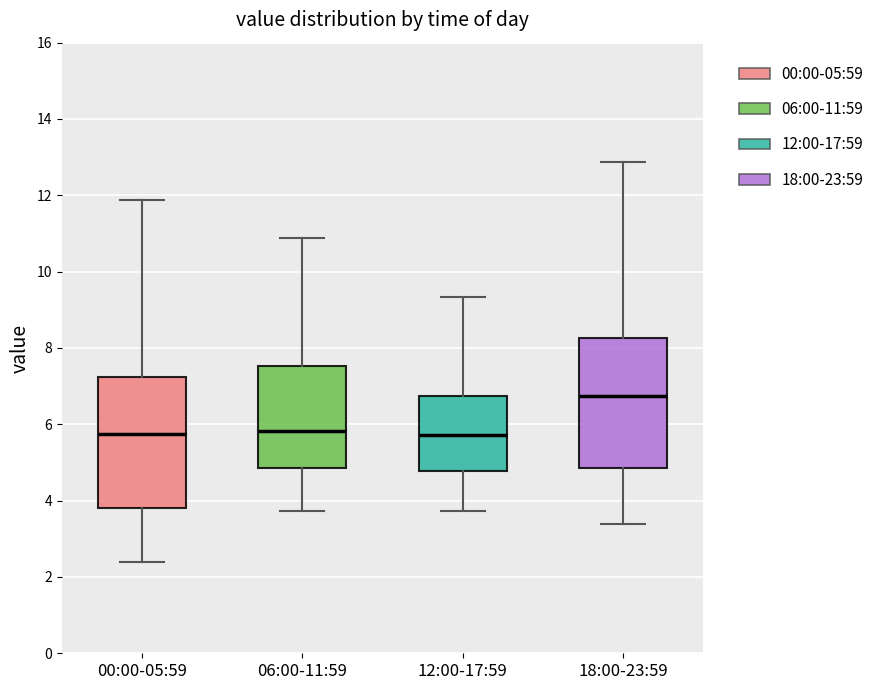

Reading left to right, transcribe this box plot: for each box, give where its median line is, the range the box spans, and where its two whiskers end, as read against the y-axis. The values are not printed on the chart, so give them approximately, as read against the axis.

00:00-05:59: median 5.8, box 3.8 to 7.2, whiskers 2.4 to 11.8
06:00-11:59: median 5.8, box 4.8 to 7.6, whiskers 3.8 to 10.8
12:00-17:59: median 5.8, box 4.8 to 6.8, whiskers 3.8 to 9.4
18:00-23:59: median 6.8, box 4.8 to 8.2, whiskers 3.4 to 12.8